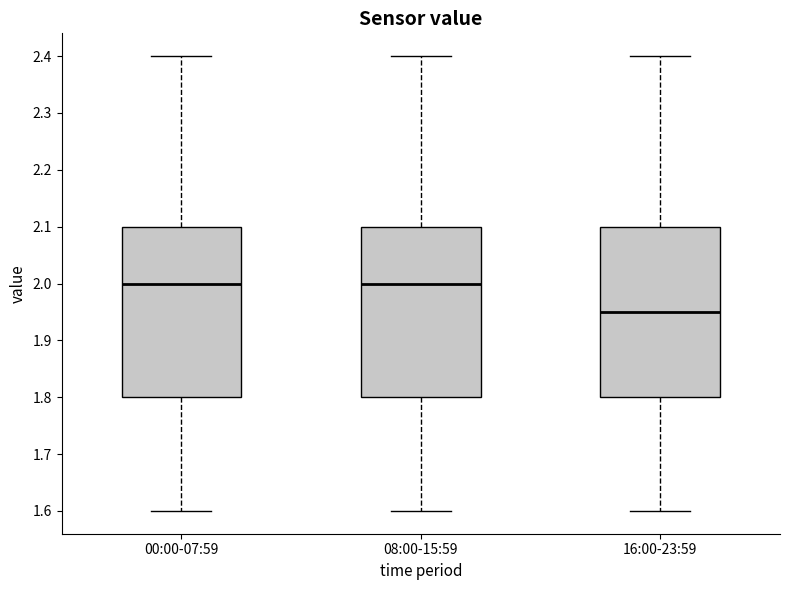

Reading left to right, transcribe this box plot: for each box, give where its median line is, the range the box spans, and where its two whiskers end, as read against the y-axis. The values are not printed on the chart, so give them approximately, as read against the axis.

00:00-07:59: median 2.00, box 1.80 to 2.10, whiskers 1.60 to 2.40
08:00-15:59: median 2.00, box 1.80 to 2.10, whiskers 1.60 to 2.40
16:00-23:59: median 1.95, box 1.80 to 2.10, whiskers 1.60 to 2.40